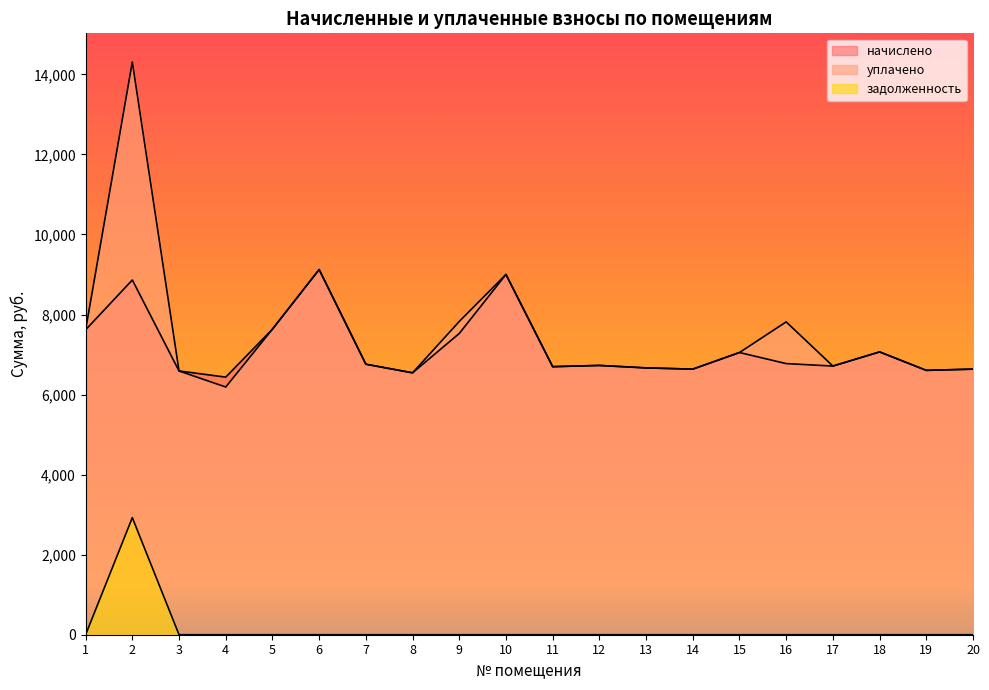

True or false: начислено and задолженность intersect in this chart.

False